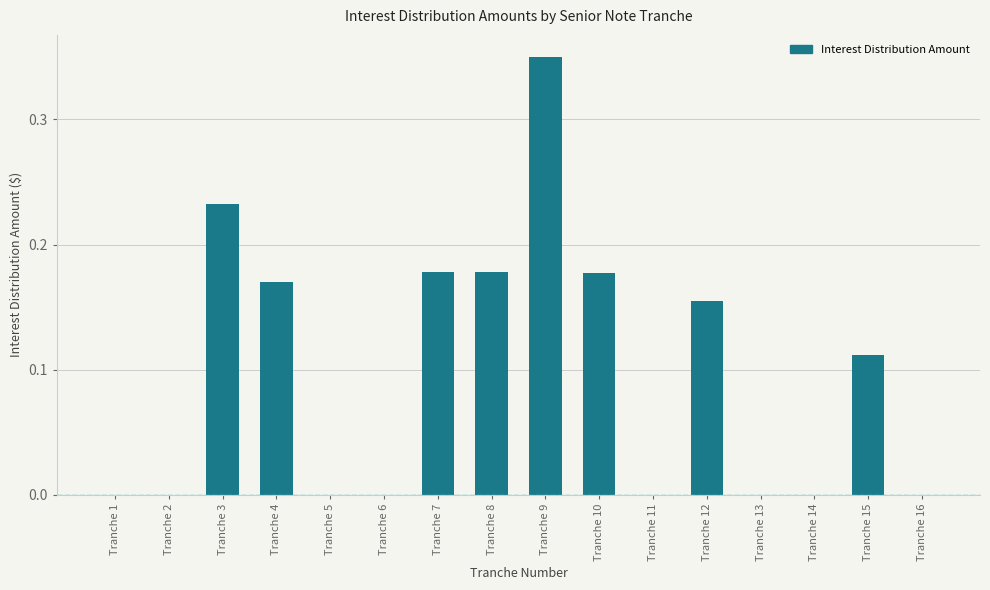

What is the sum of all values?

1.6